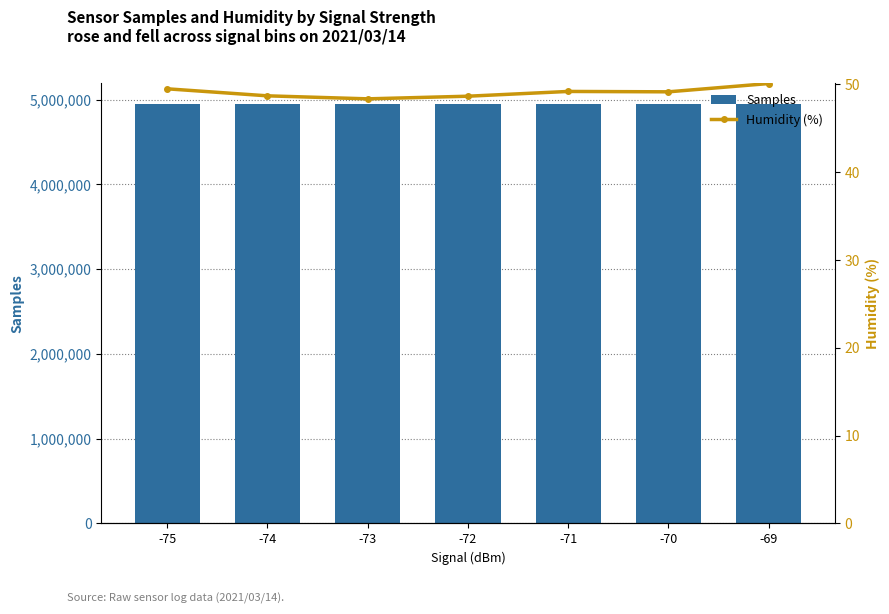

How many series are shown in this chart?

2